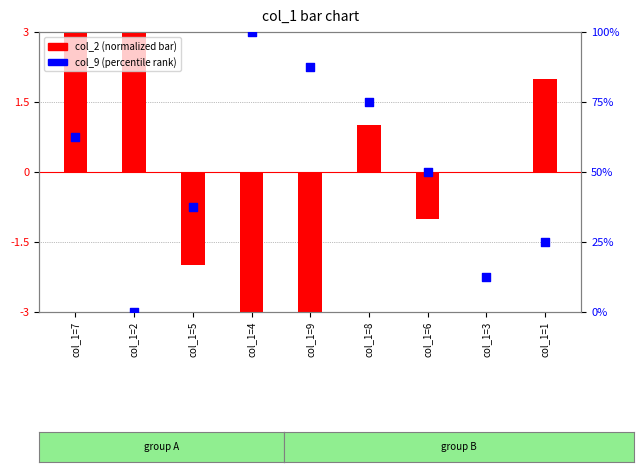

Which series has the widest spread of Y values?

col_9 (percentile)